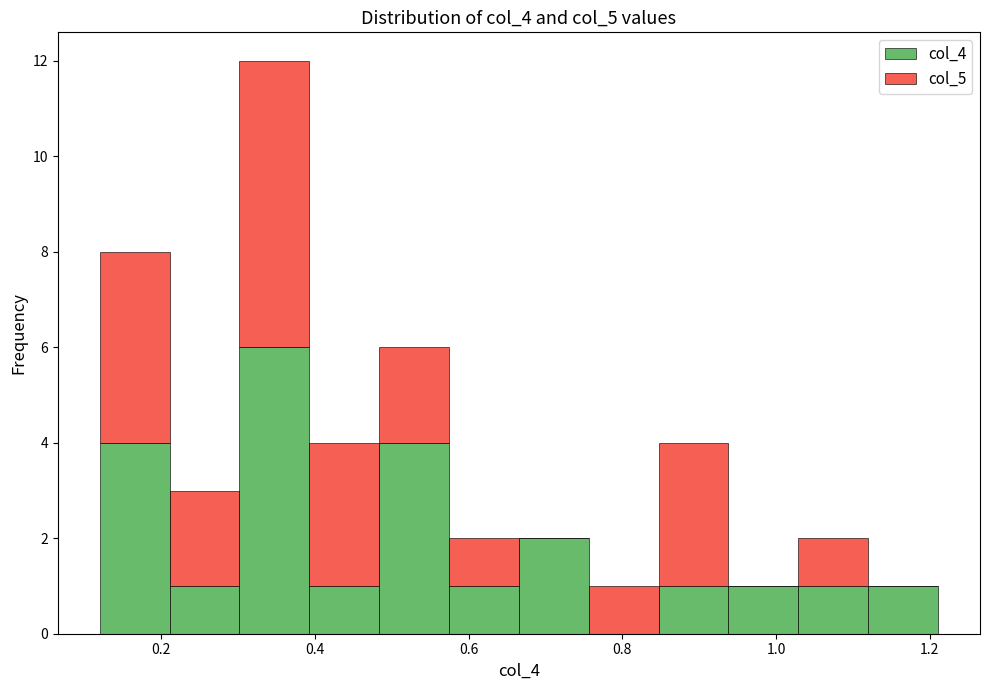

Which range on the x-axis has the tallest stacked bar (by total height)?

0.30 to 0.40